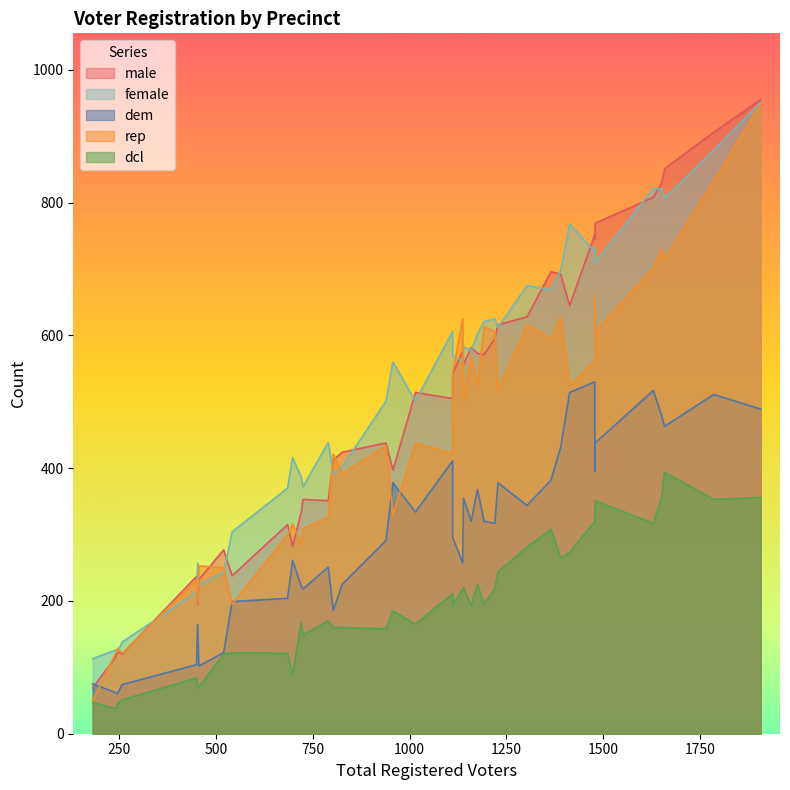

How many intersections are there between male and female?

16